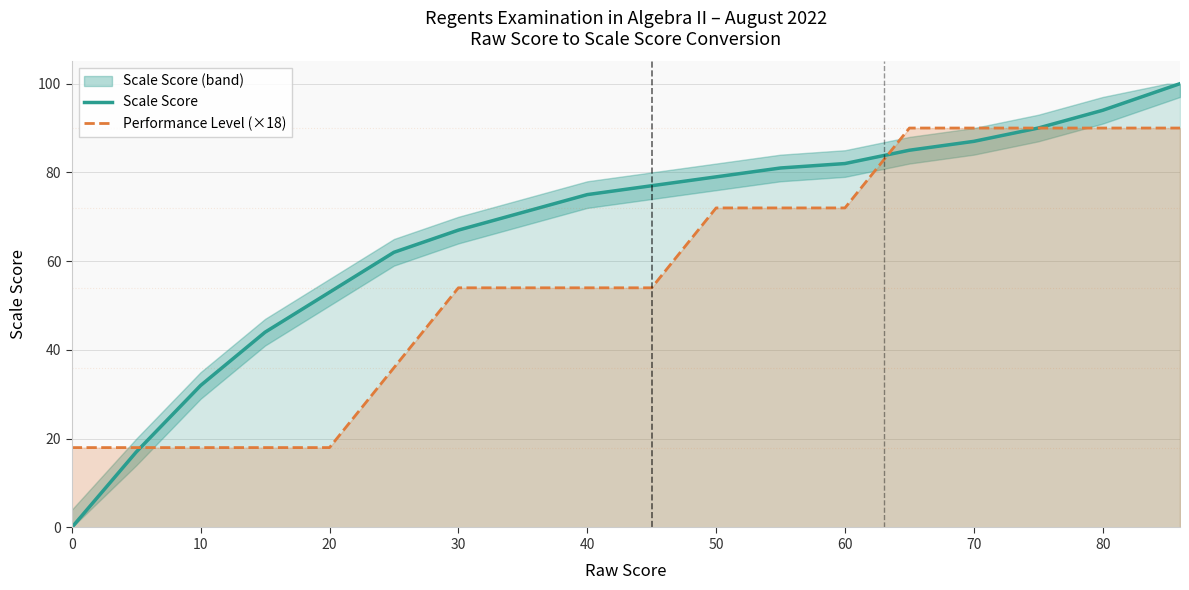

Reading left to right, transcribe all the data shown in this chart.

Scale Score: 0	17	32	44	53	62	67	71	75	77	79	81	82	85	87	90	94	99	100
Performance Level (×18): 18	18	18	18	18	36	54	54	54	54	72	72	72	90	90	90	90	90	90